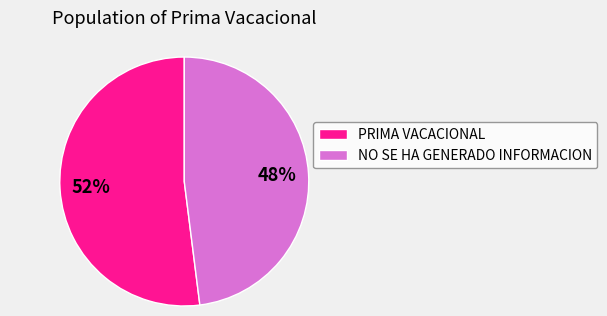

To the nearest percent, what is the difference between the PRIMA VACACIONAL and NO SE HA GENERADO INFORMACION slice percentages?

4%